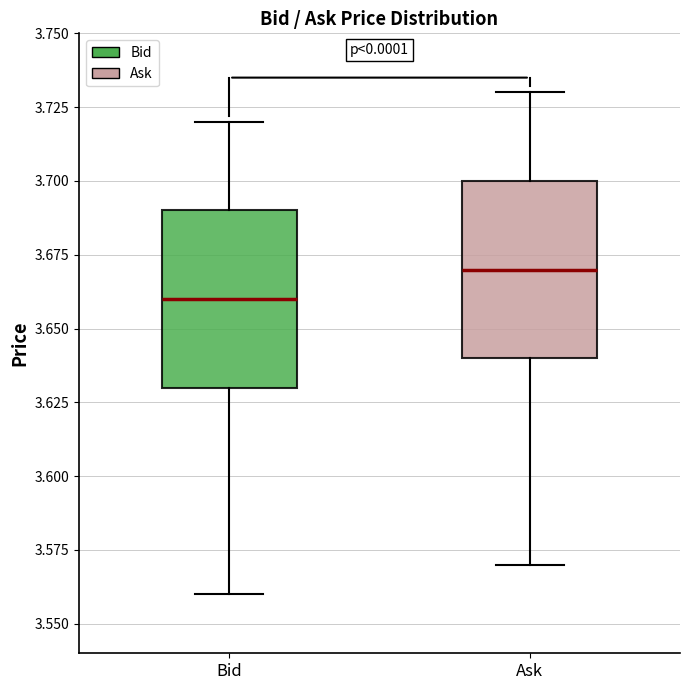

Where is the upper edge of the box for Ask on the y-axis? The values are not printed on the chart, so give them approximately, as read against the axis.

3.70